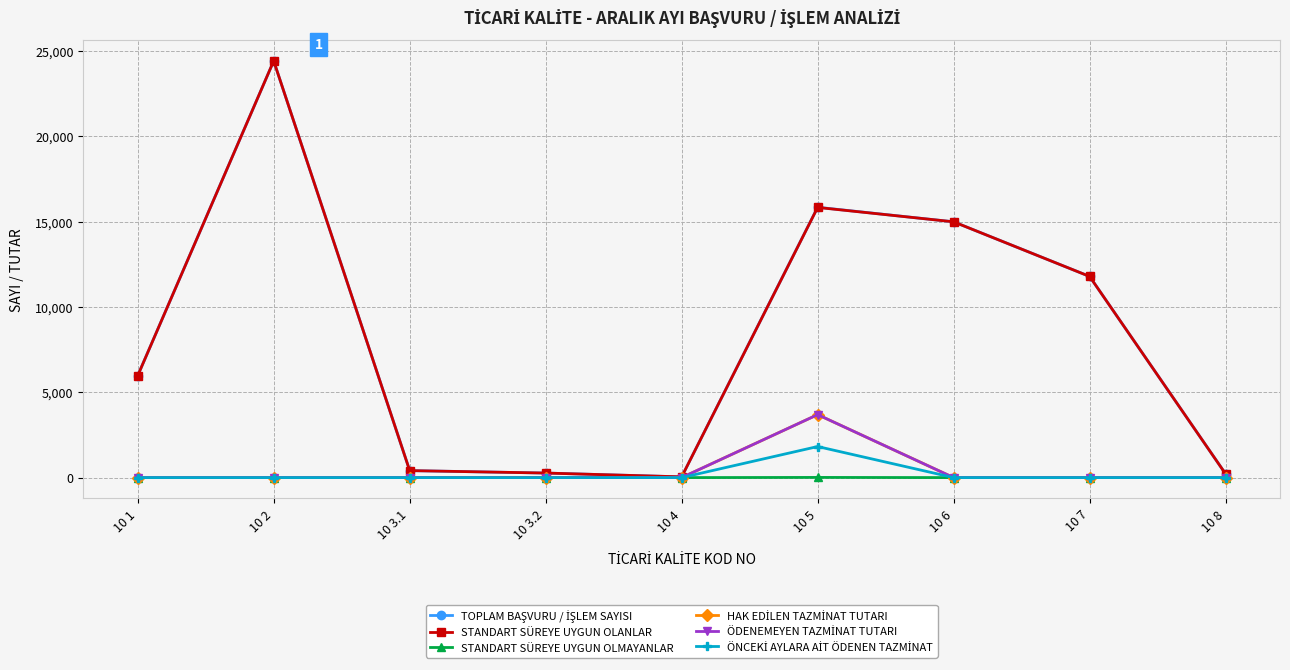

At which category is the sum across all series the highest?

10 2